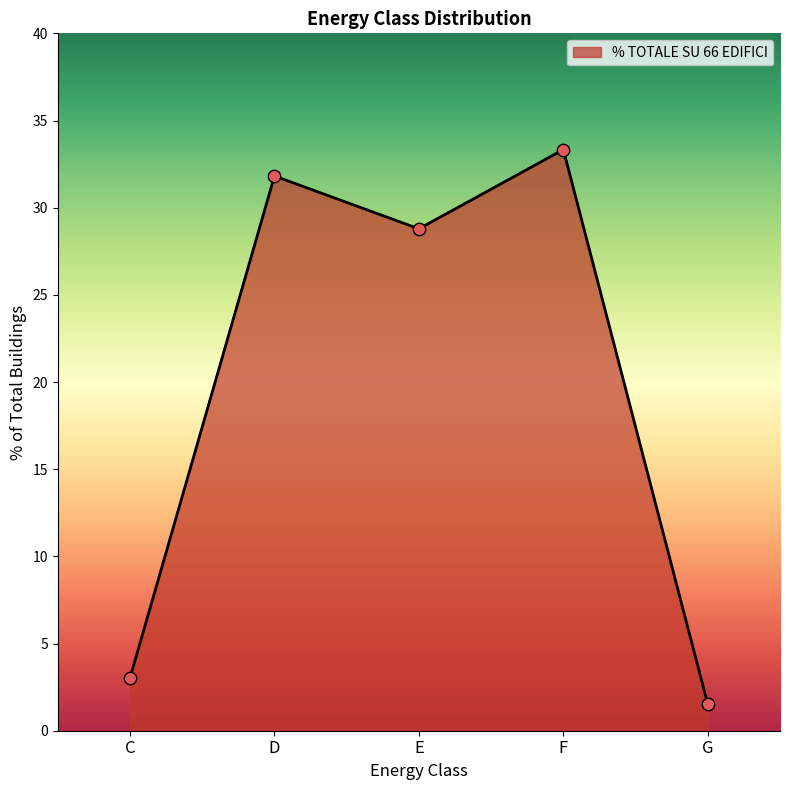

What is the change in value from D to F?

+1.5